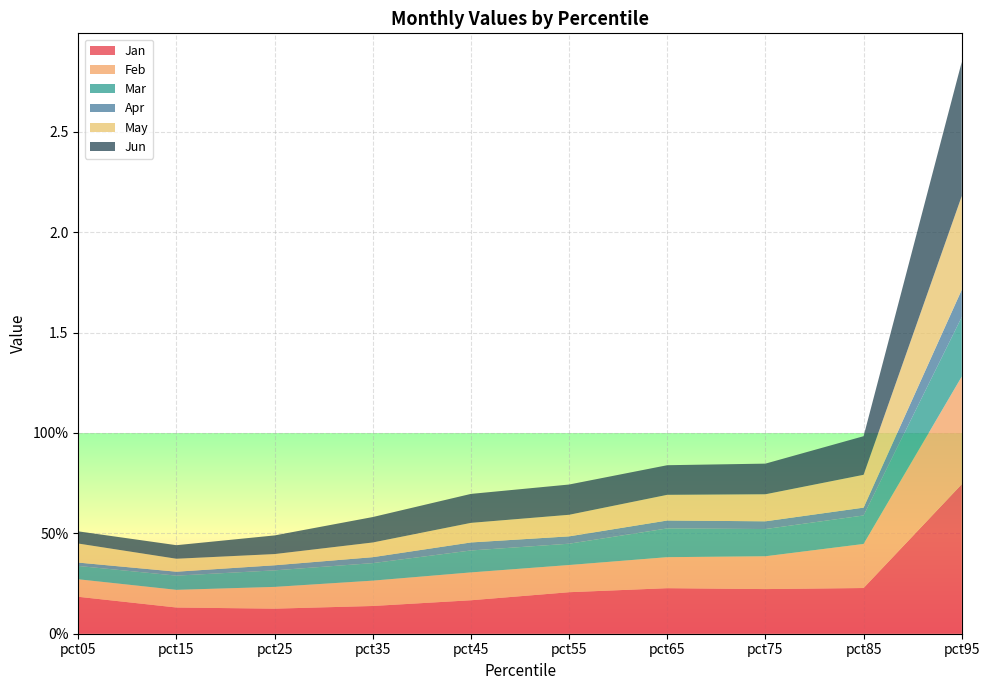

Reading left to right, what are all the values shown in this chart?

Jan: 0.2	0.1	0.1	0.1	0.2	0.2	0.2	0.2	0.2	0.7
Feb: 0.1	0.1	0.1	0.1	0.1	0.1	0.2	0.2	0.2	0.5
Mar: 0.1	0.1	0.1	0.1	0.1	0.1	0.1	0.1	0.1	0.3
Apr: 0.0	0.0	0.0	0.0	0.0	0.0	0.0	0.0	0.0	0.1
May: 0.1	0.1	0.1	0.1	0.1	0.1	0.1	0.1	0.2	0.5
Jun: 0.1	0.1	0.1	0.1	0.1	0.2	0.1	0.2	0.2	0.7